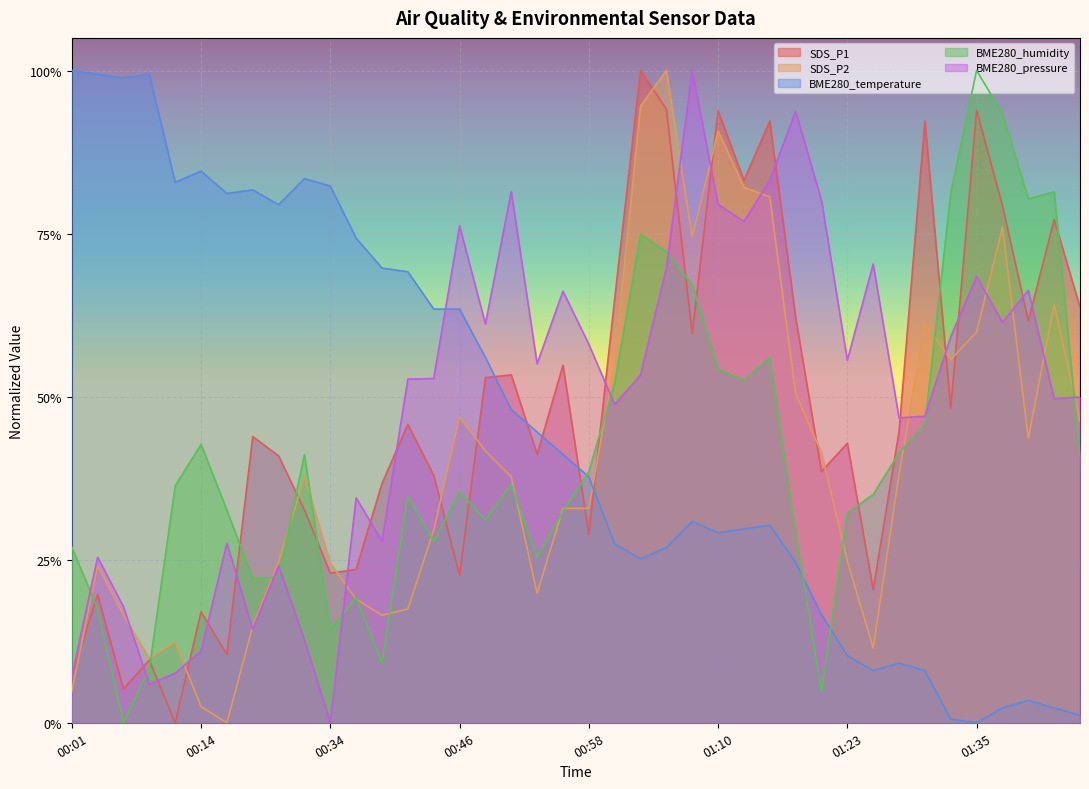

Reading right to left, extract all data points from this chart.

SDS_P1: 0.6	0.8	0.6	0.8	0.9	0.5	0.9	0.4	0.2	0.4	0.4	0.6	0.9	0.8	0.9	0.6	0.9	1.0	0.6	0.3	0.5	0.4	0.5	0.5	0.2	0.4	0.5	0.4	0.2	0.2	0.3	0.4	0.4	0.1	0.2	0.0	0.1	0.1	0.2	0.1
SDS_P2: 0.5	0.6	0.4	0.8	0.6	0.6	0.6	0.4	0.1	0.2	0.4	0.5	0.8	0.8	0.9	0.7	1.0	0.9	0.6	0.3	0.3	0.2	0.4	0.4	0.5	0.3	0.2	0.2	0.2	0.2	0.4	0.2	0.1	0.0	0.0	0.1	0.1	0.2	0.2	0.0
BME280_temperature: 0.0	0.0	0.0	0.0	0.0	0.0	0.1	0.1	0.1	0.1	0.2	0.2	0.3	0.3	0.3	0.3	0.3	0.3	0.3	0.4	0.4	0.4	0.5	0.6	0.6	0.6	0.7	0.7	0.7	0.8	0.8	0.8	0.8	0.8	0.8	0.8	1.0	1.0	1.0	1.0
BME280_humidity: 0.4	0.8	0.8	0.9	1.0	0.8	0.5	0.4	0.4	0.3	0.0	0.3	0.6	0.5	0.5	0.7	0.7	0.7	0.5	0.4	0.3	0.3	0.4	0.3	0.4	0.3	0.3	0.1	0.2	0.1	0.4	0.2	0.2	0.3	0.4	0.4	0.1	0.0	0.2	0.3
BME280_pressure: 0.5	0.5	0.7	0.6	0.7	0.6	0.5	0.5	0.7	0.6	0.8	0.9	0.8	0.8	0.8	1.0	0.7	0.5	0.5	0.6	0.7	0.6	0.8	0.6	0.8	0.5	0.5	0.3	0.3	0.0	0.1	0.2	0.1	0.3	0.1	0.1	0.1	0.2	0.3	0.1